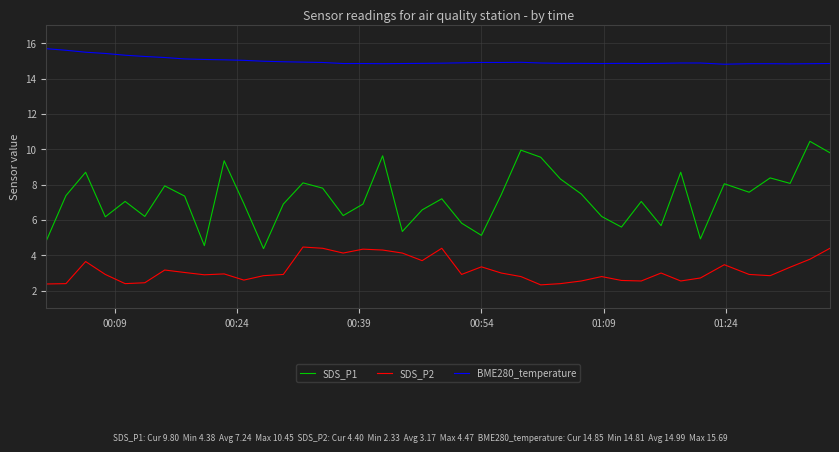

What is the difference between the maximum and minimum values in the SDS_P1 series?

6.1